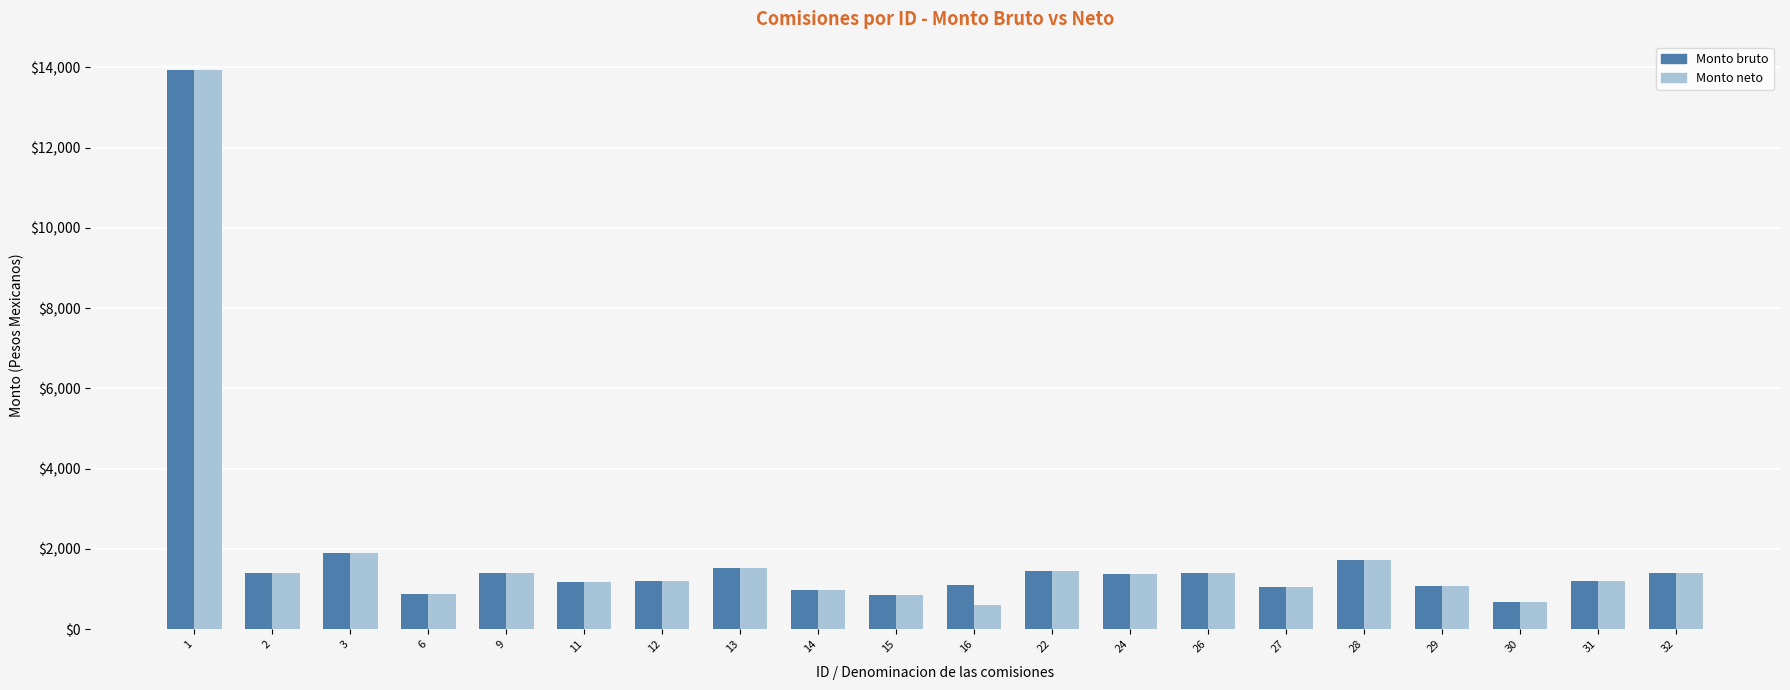

What is the difference between the maximum and second lowest values in the Monto neto series?

13256.6